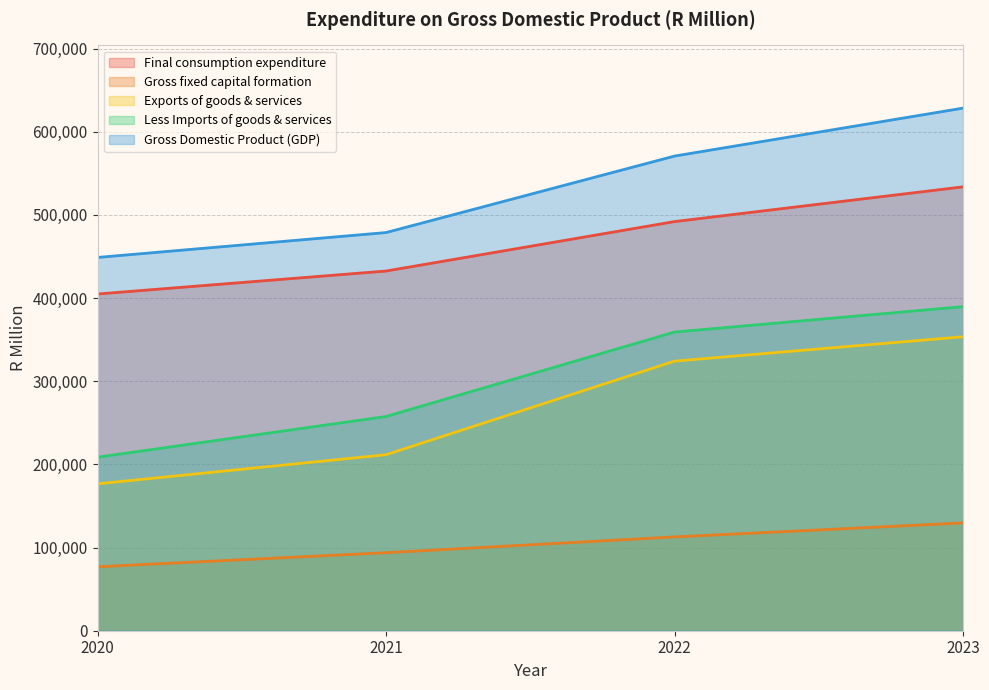

Which series has the largest total across all categories?

Gross Domestic Product (GDP)